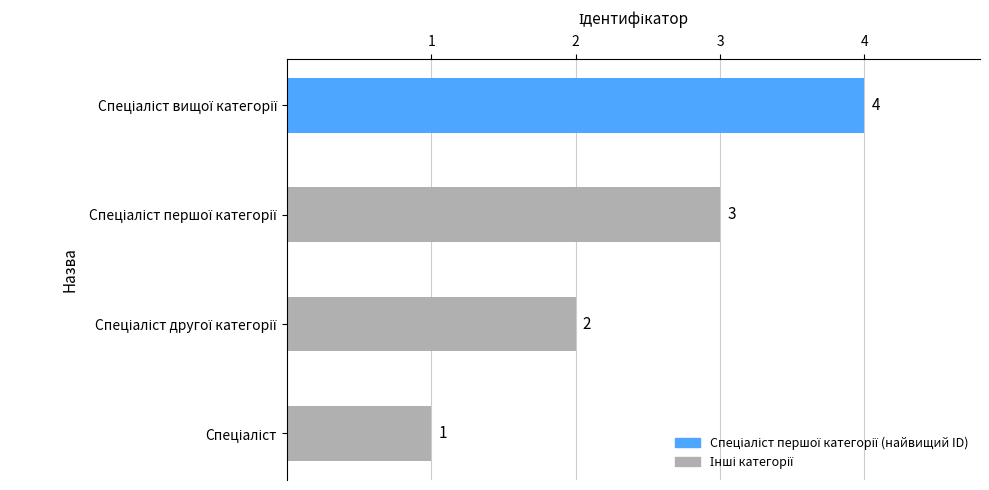

Count the number of data series in this chart.

1